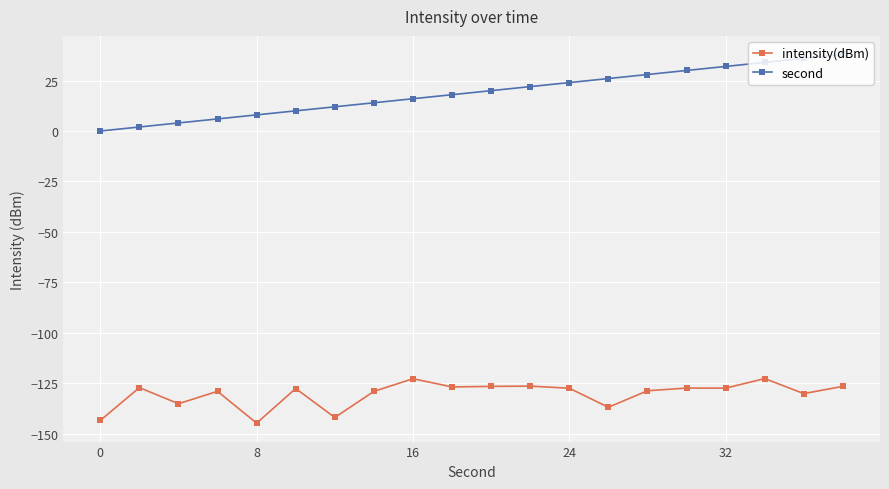

What is the difference between the maximum and minimum values in the second series?

38.0